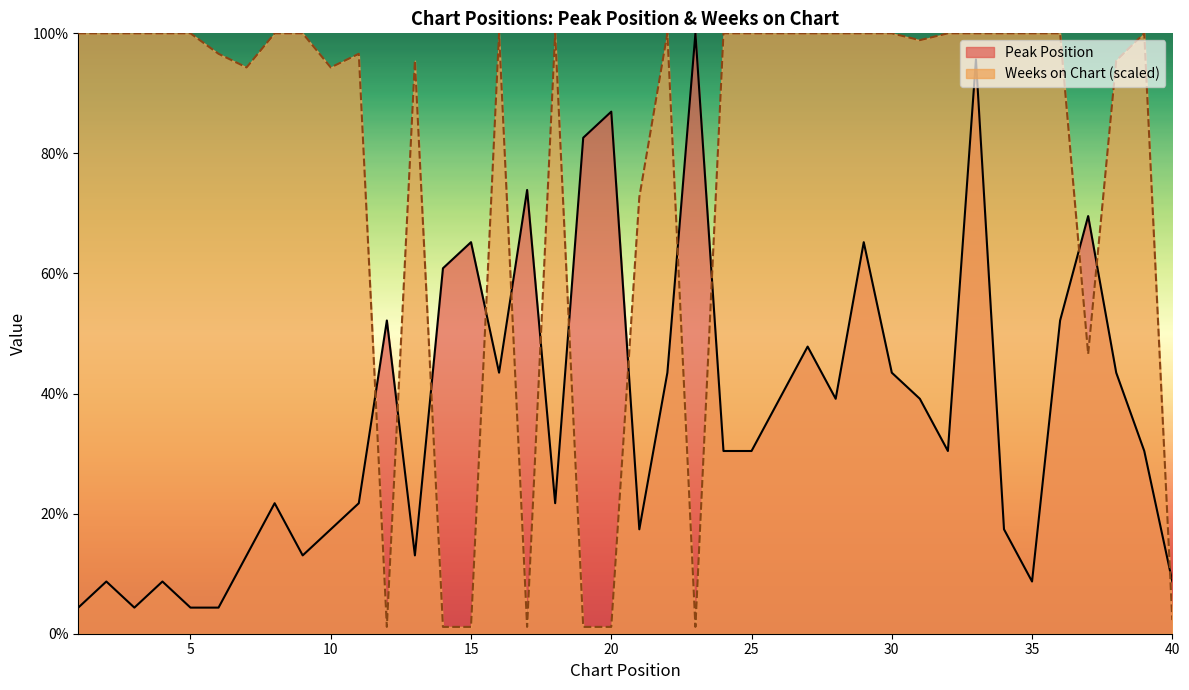

Reading left to right, list all the values displayed in this chart.

Peak Position: 1=4.3	2=8.7	3=4.3	4=8.7	5=4.3	6=4.3	7=13.0	8=21.7	9=13.0	10=17.4	11=21.7	12=52.2	13=13.0	14=60.9	15=65.2	16=43.5	17=73.9	18=21.7	19=82.6	20=87.0	21=17.4	22=43.5	23=100.0	24=30.4	25=30.4	26=39.1	27=47.8	28=39.1	29=65.2	30=43.5	31=39.1	32=30.4	33=95.7	34=17.4	35=8.7	36=52.2	37=69.6	38=43.5	39=30.4	40=8.7
Weeks on Chart: 1=100.0	2=100.0	3=100.0	4=100.0	5=100.0	6=96.6	7=94.3	8=100.0	9=100.0	10=94.3	11=96.6	12=1.1	13=95.5	14=1.1	15=1.1	16=100.0	17=1.1	18=100.0	19=1.1	20=1.1	21=72.7	22=100.0	23=1.1	24=100.0	25=100.0	26=100.0	27=100.0	28=100.0	29=100.0	30=100.0	31=98.9	32=100.0	33=100.0	34=100.0	35=100.0	36=100.0	37=46.6	38=95.5	39=100.0	40=2.3